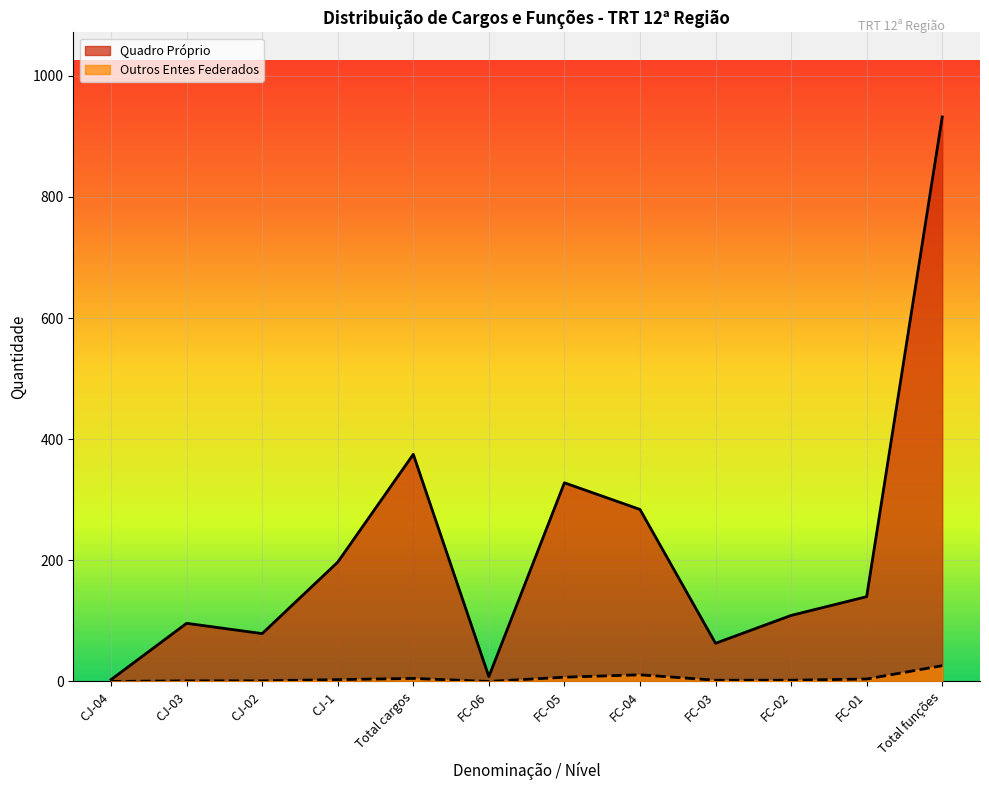

What is the maximum value for Outros Entes?

26